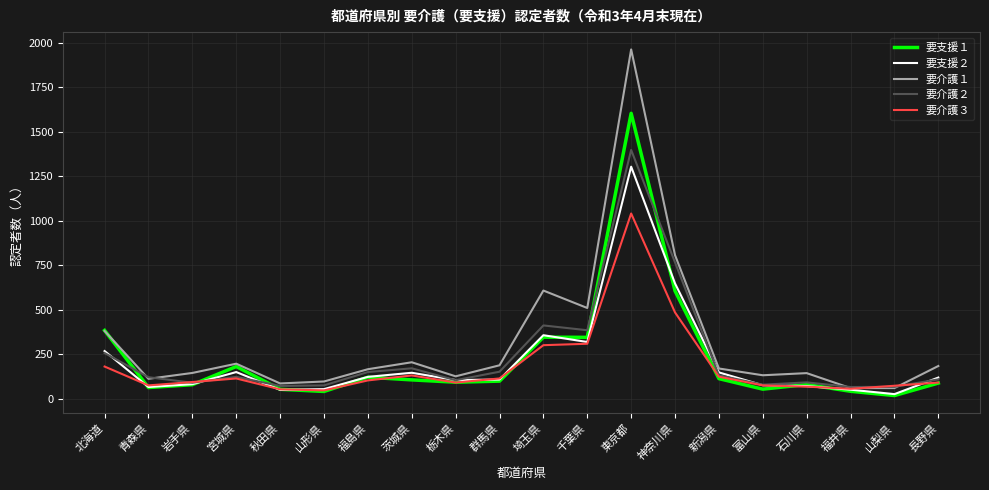

At which label is 要介護３ closest to 543?

神奈川県